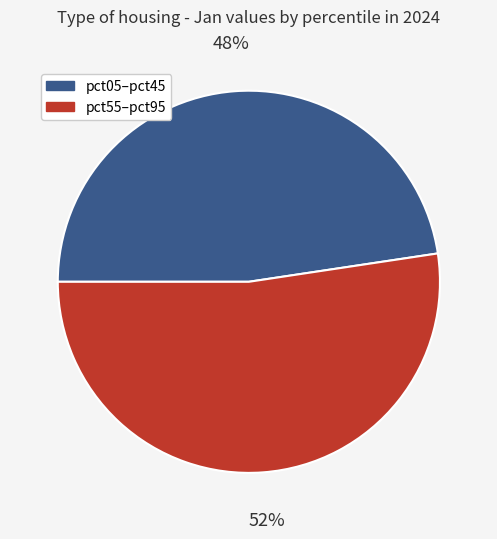

To the nearest percent, what is the average slice percentage?

50%